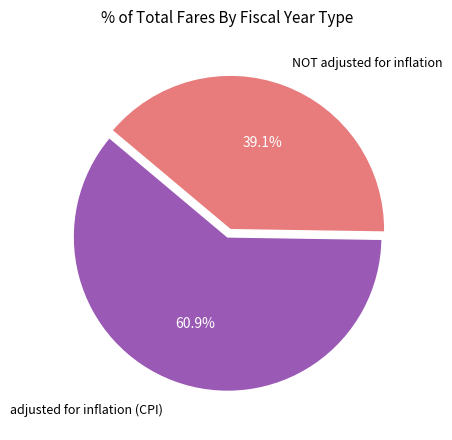

Is there any slice that represents more than half of the pie?

Yes